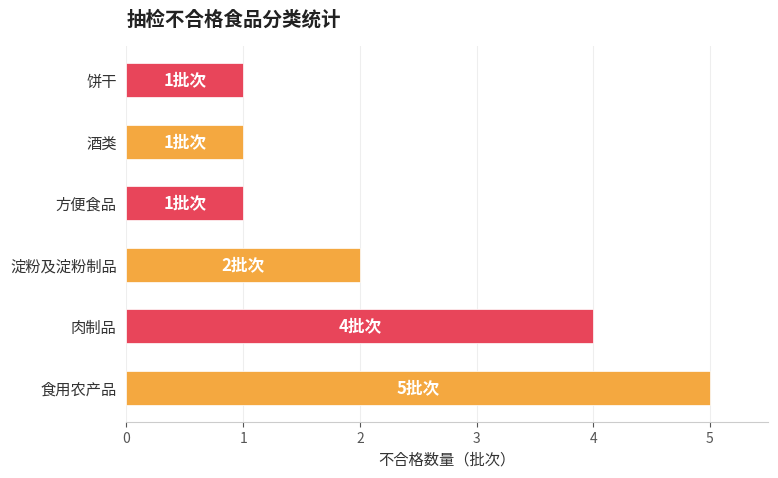

What is the difference between the second highest and minimum values?

3